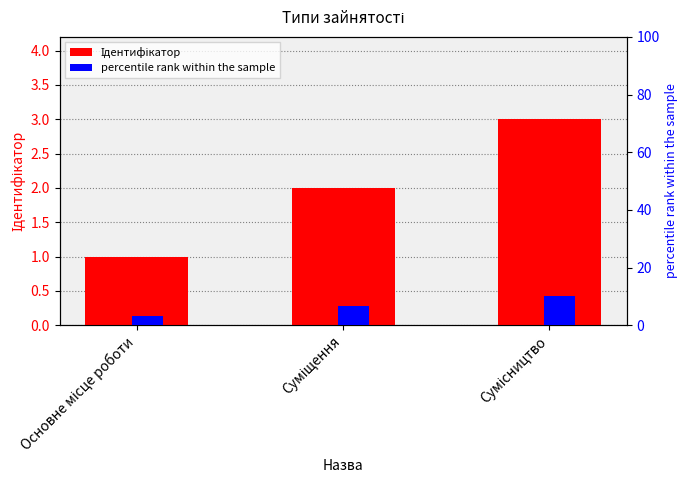

What value does the percentile rank within the sample series have at Суміщення?

6.7